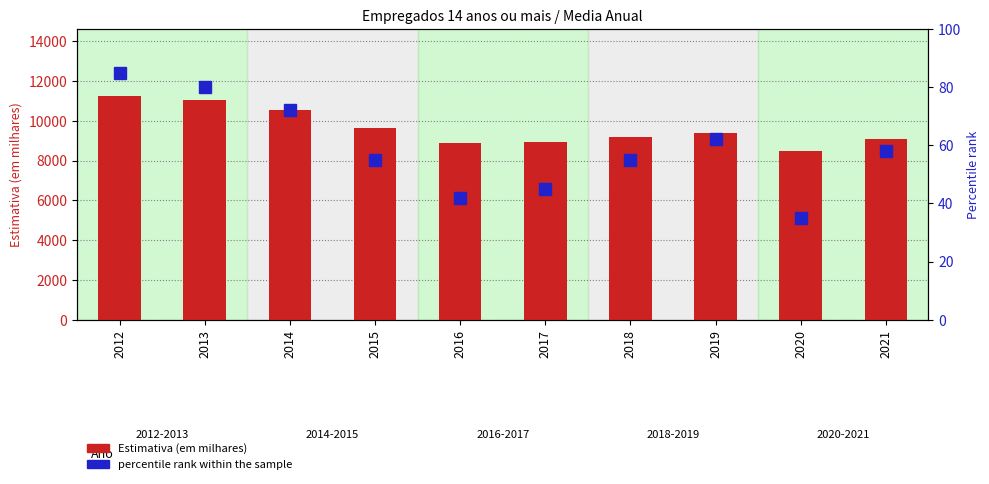

What is the highest value of the percentile rank within the sample series?

85.0